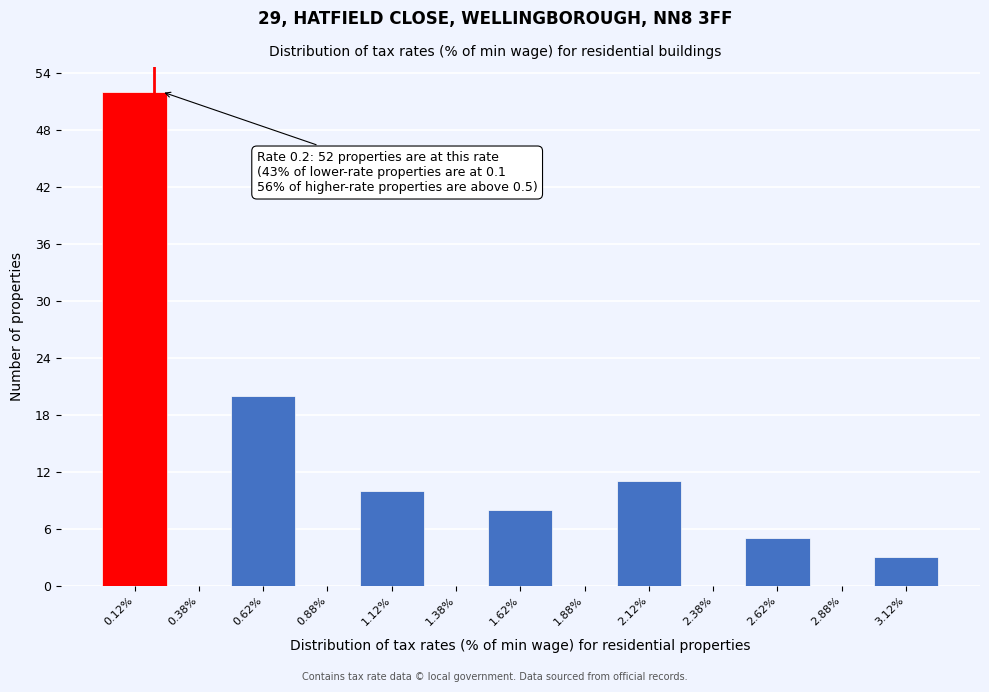

Which range on the x-axis has the tallest bar?

0.00 to 0.25